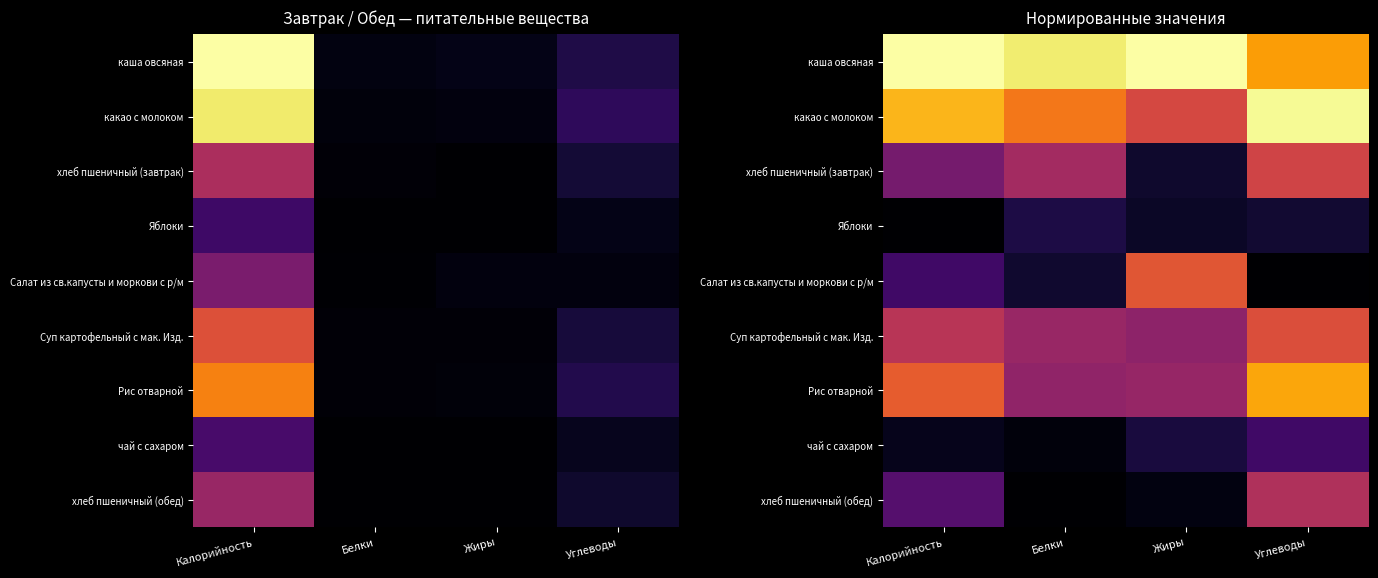

Which category has the lowest value in the Яблоки series?

Калорийность